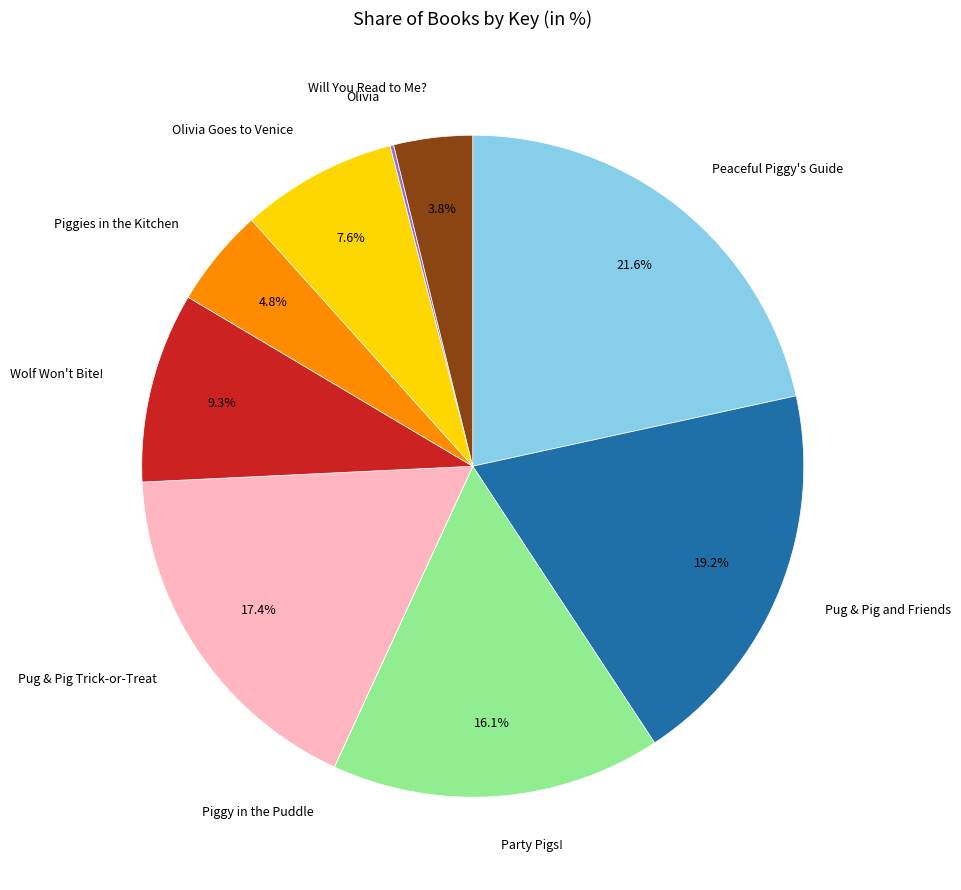

To the nearest percent, what is the combined percentage of Piggies in the Kitchen and Wolf Won't Bite!?

14%